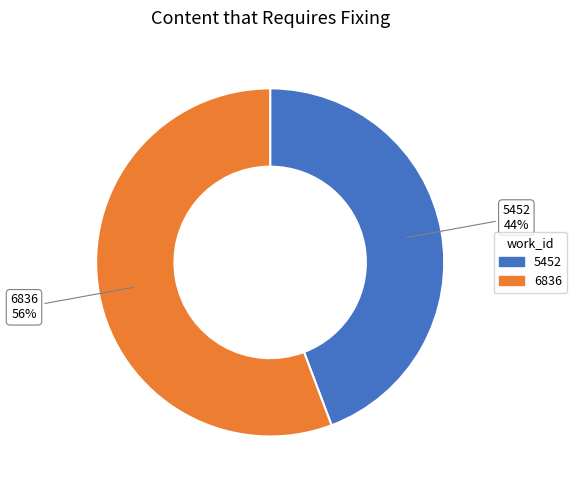

Which has a higher value, 5452 or 6836?

6836